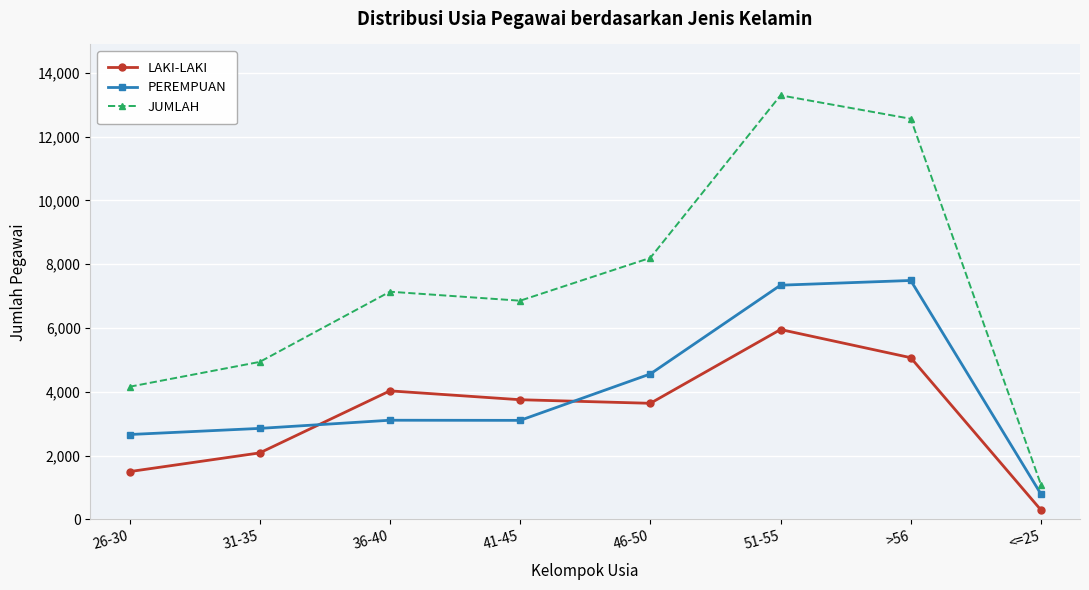

True or false: LAKI-LAKI and JUMLAH cross at least once.

False